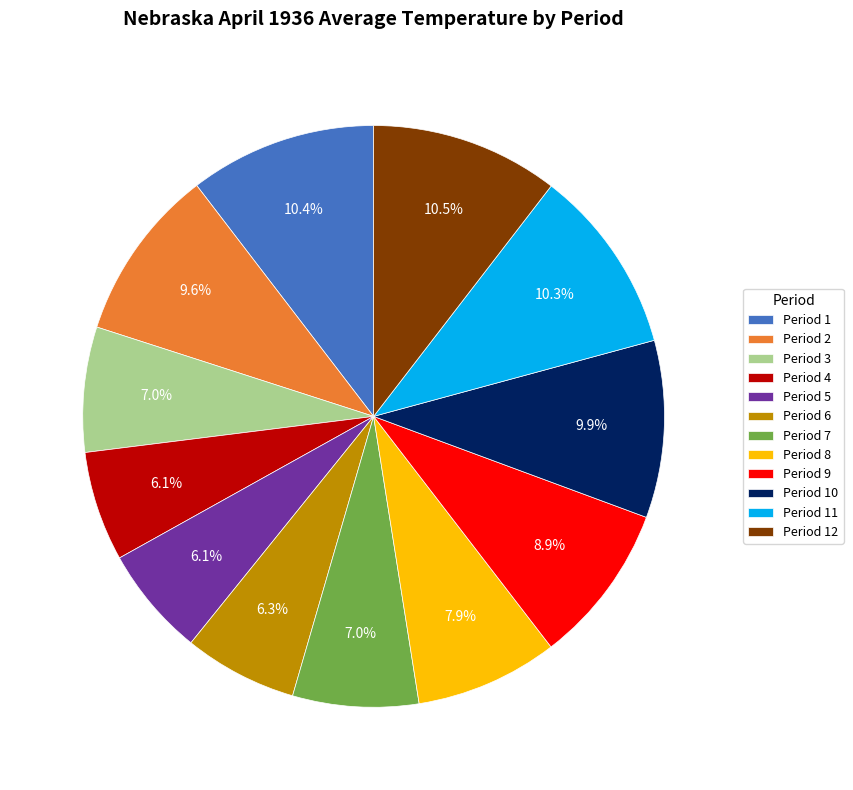

Which has a higher value, Period 3 or Period 10?

Period 10